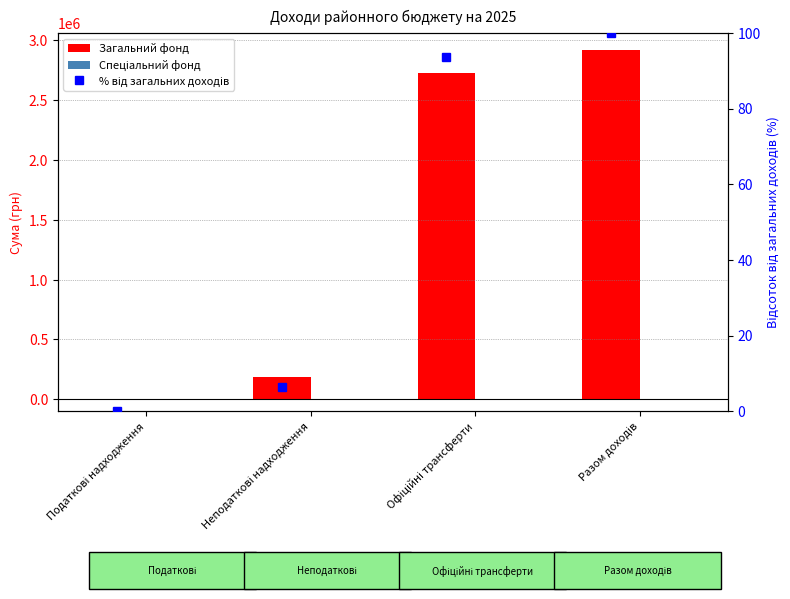

Reading left to right, transcribe all the data shown in this chart.

Загальний фонд: 500.0	188500.0	2728200.0	2917200.0
Спеціальний фонд: 0.0	0.0	0.0	0.0
% від загальних доходів: 0.0	6.5	93.5	100.0